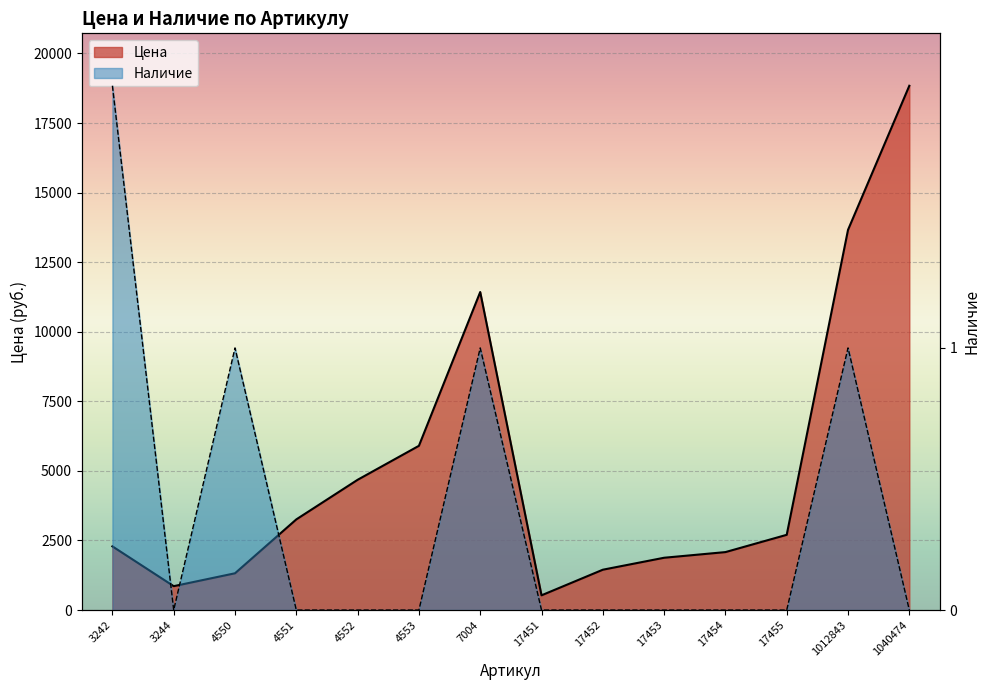

How many interior local valleys does the Цена series have?

2